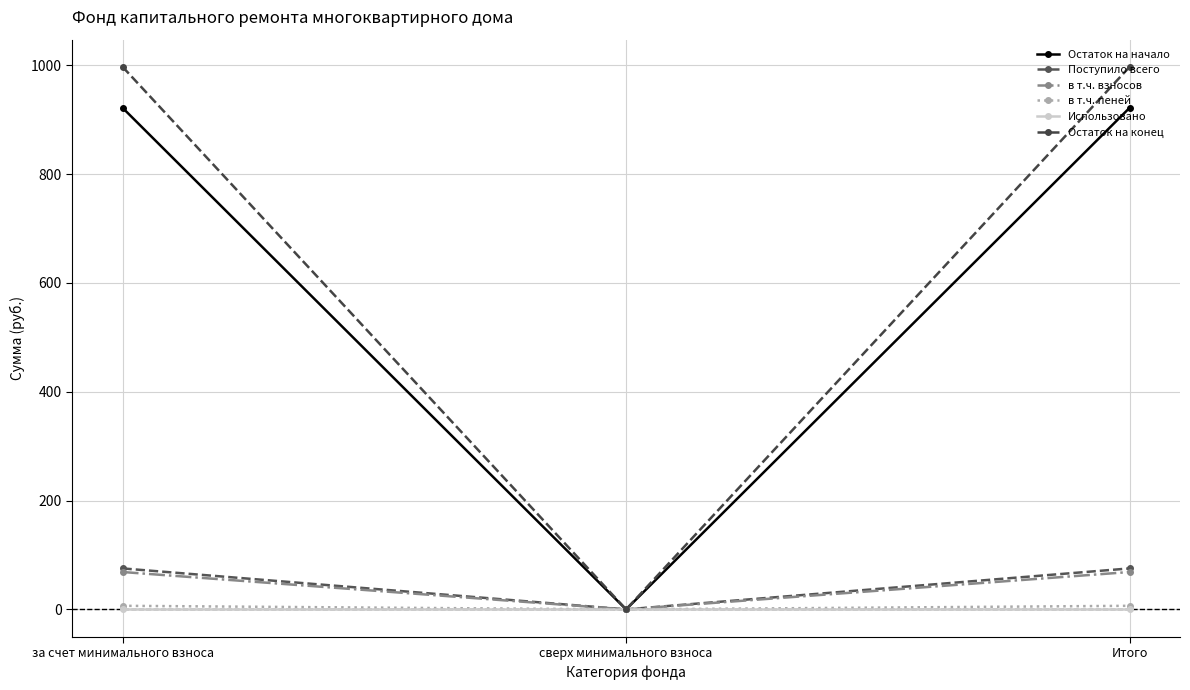

What are all the series names shown in the legend?

Остаток на начало, Поступило всего, в т.ч. взносов, в т.ч. пеней, Использовано, Остаток на конец